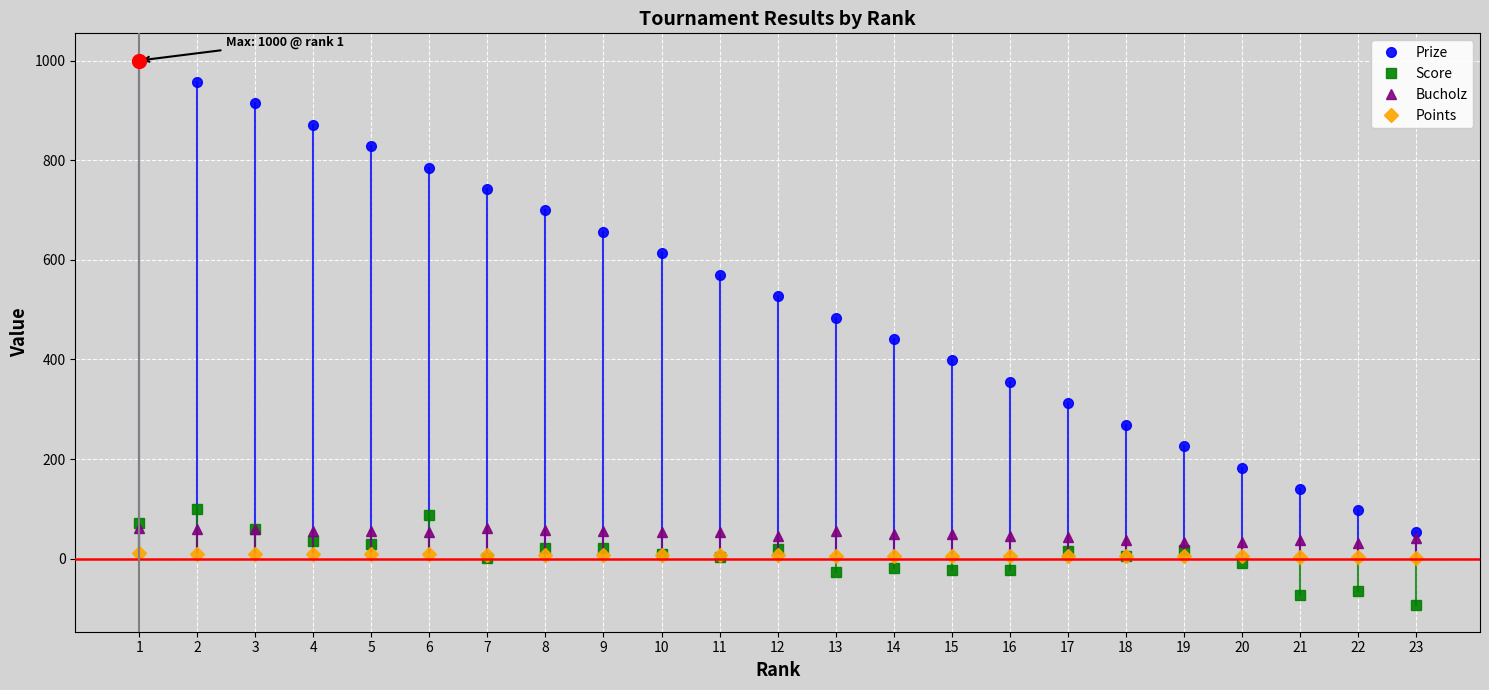

How many series are shown in this chart?

4